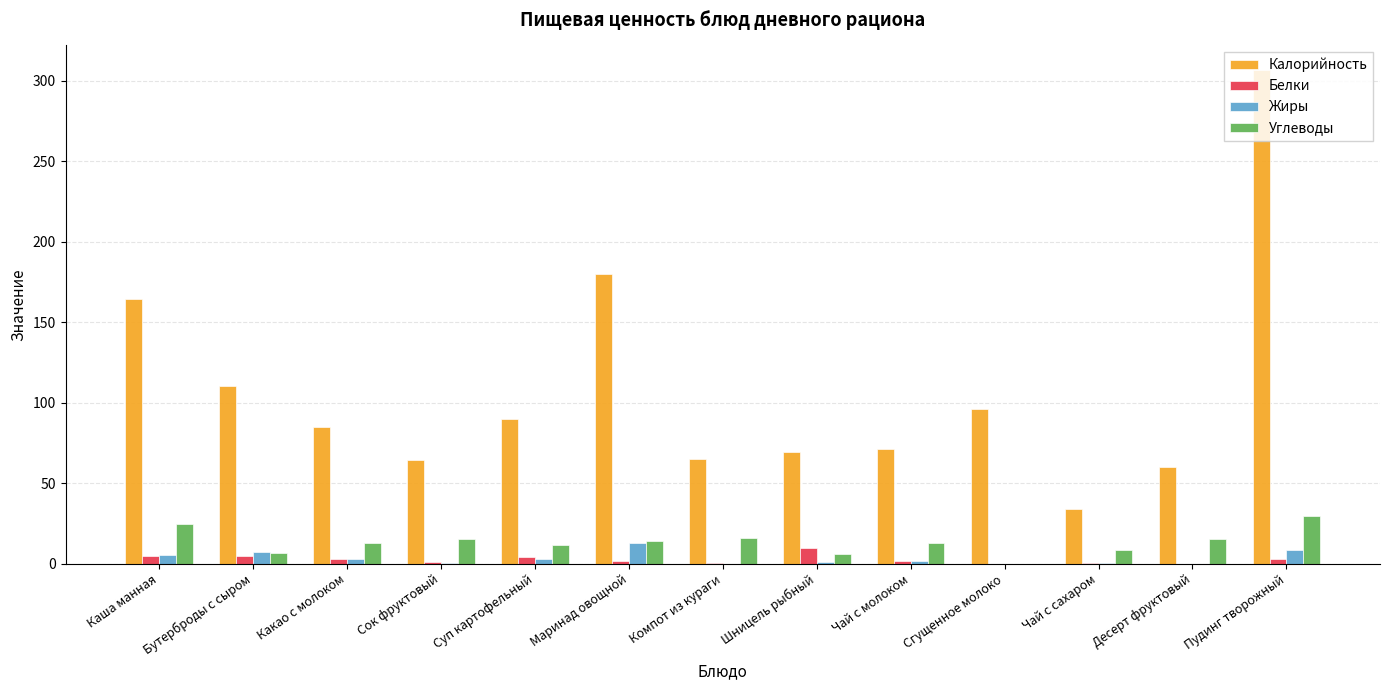

The value of Калорийность at Сгущенное молоко is 30.1. True or false?

False